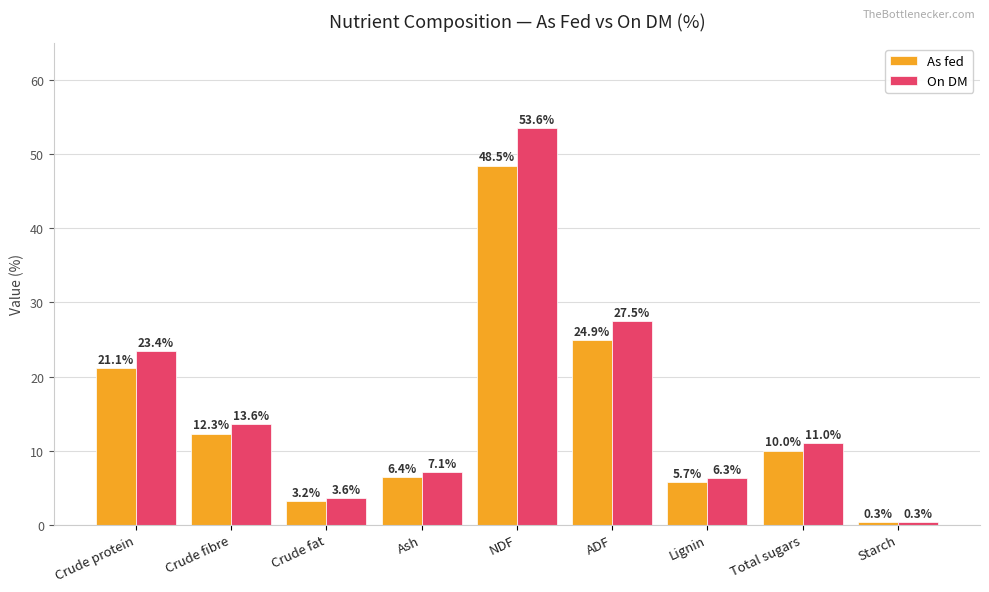

Rank the series by their maximum value, from highest to lowest.

On DM, As fed